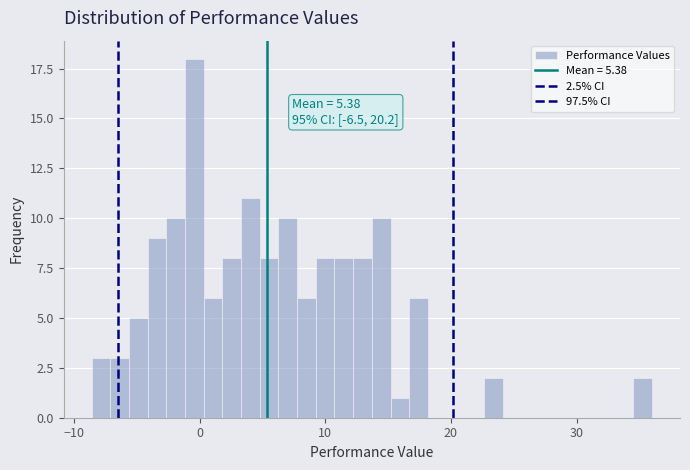

Around what value on the x-axis is the tallest bar? Give the approximate position of its centre, as read against the axis.

0